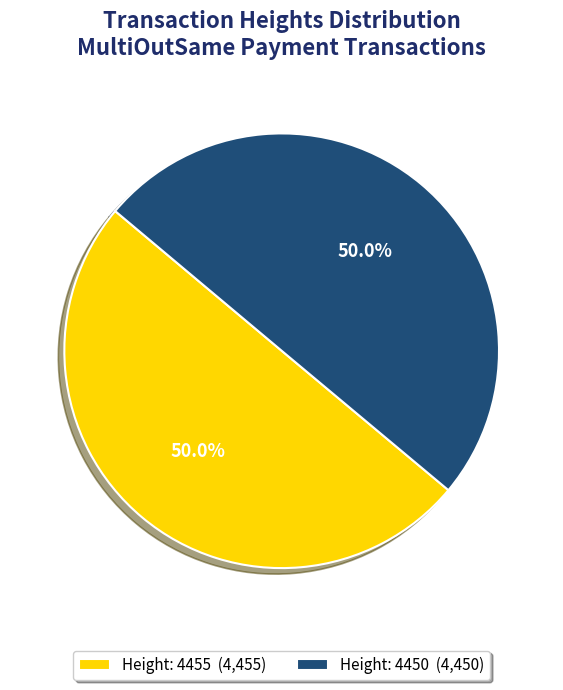

To the nearest percent, what percentage of the pie is Height: 4450?

50%